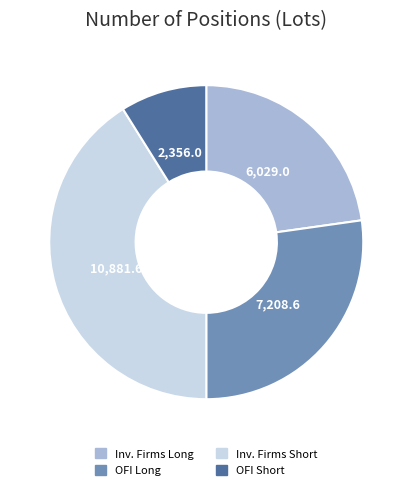

Is there any slice that represents more than half of the pie?

No